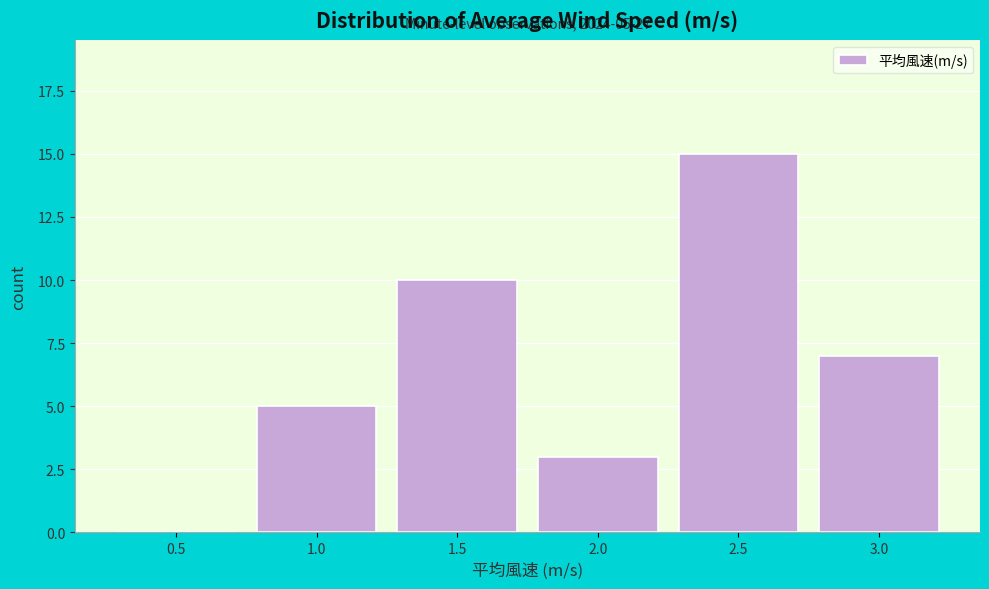

Reading left to right, list all the values displayed in this chart.

0.5=0	1.0=5	1.5=10	2.0=3	2.5=15	3.0=7